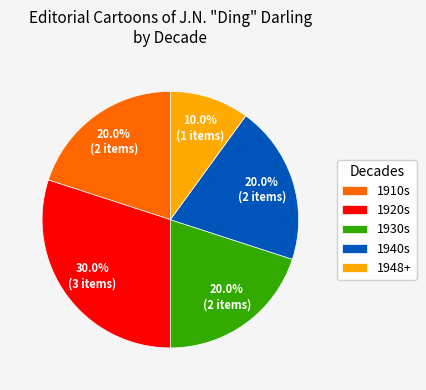

How much of the chart is everything except 1920s?

70.0%